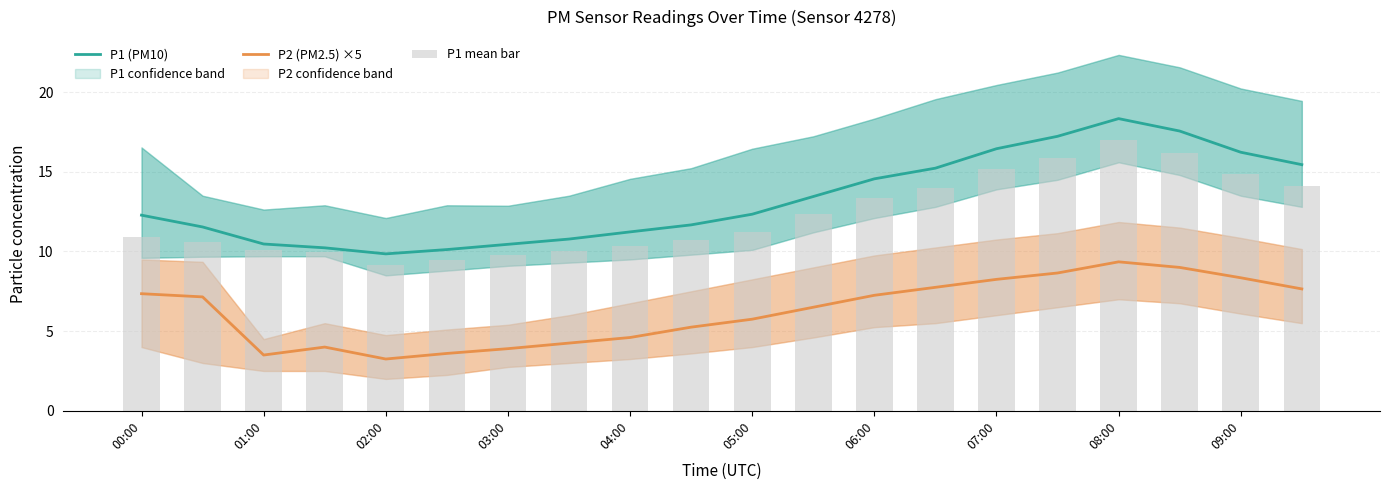

What is the total value across all series at 19?

37.2